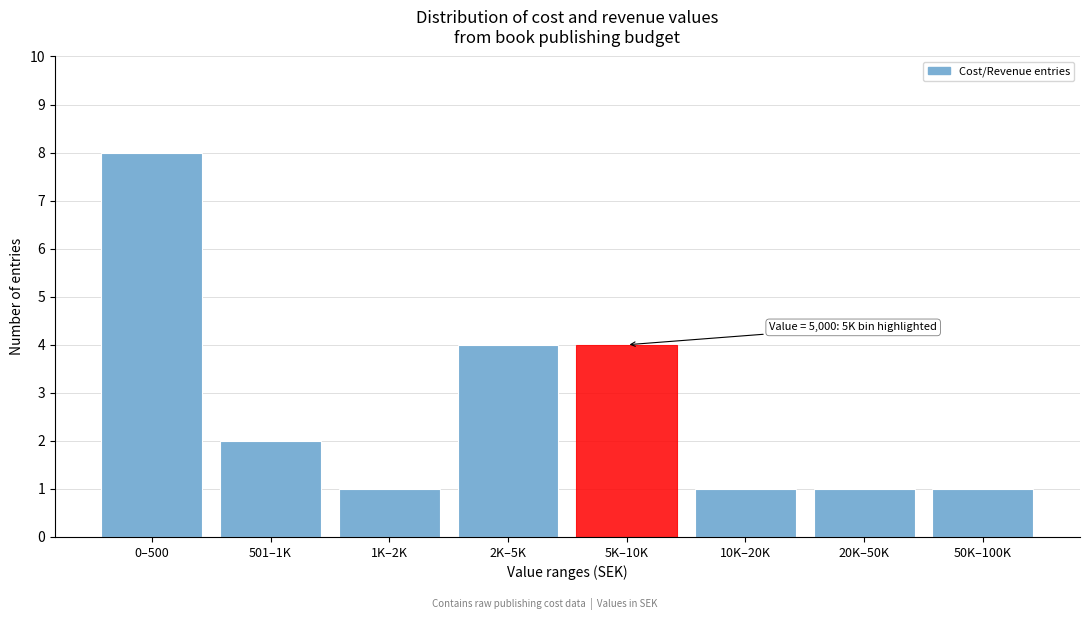

Reading left to right, list all the values displayed in this chart.

8	2	1	4	4	1	1	1